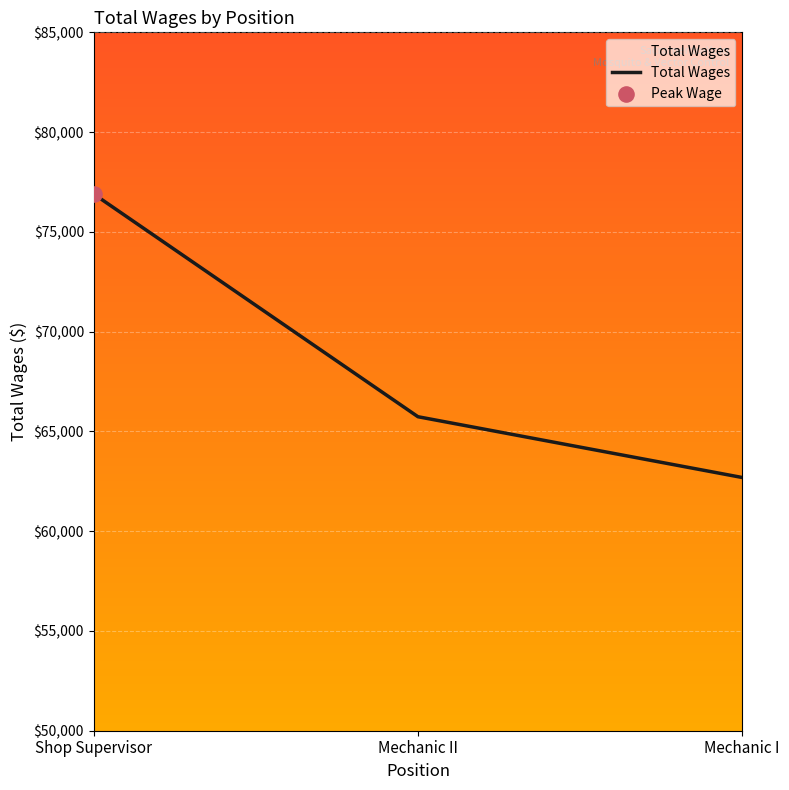

Between Mechanic I and Shop Supervisor, which is larger?

Shop Supervisor